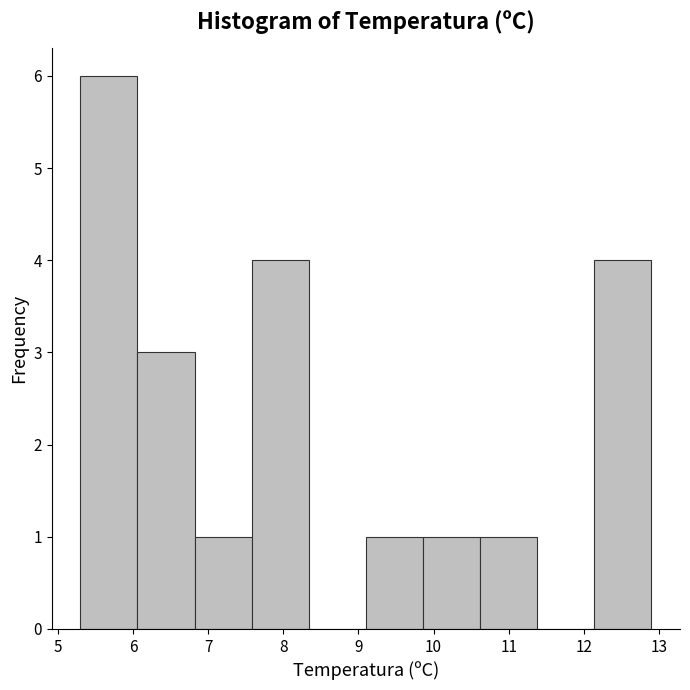

Reading left to right, list every bar in this chart as the range it spans on the x-axis followed by its height. Neither the bar edges nor the heights are printed on the chart, so give them approximately, as read against the axes.

5.30 to 6.06: 6
6.06 to 6.82: 3
6.82 to 7.58: 1
7.58 to 8.34: 4
8.34 to 9.10: 0
9.10 to 9.86: 1
9.86 to 10.62: 1
10.62 to 11.38: 1
11.38 to 12.14: 0
12.14 to 12.90: 4